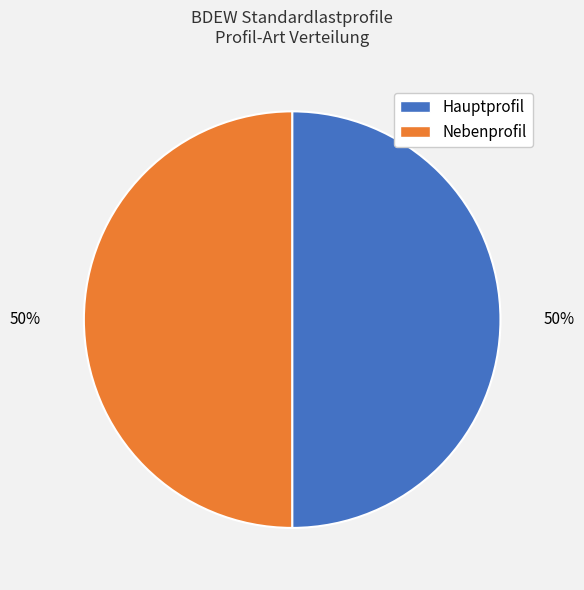

How many segments does this pie chart have?

2